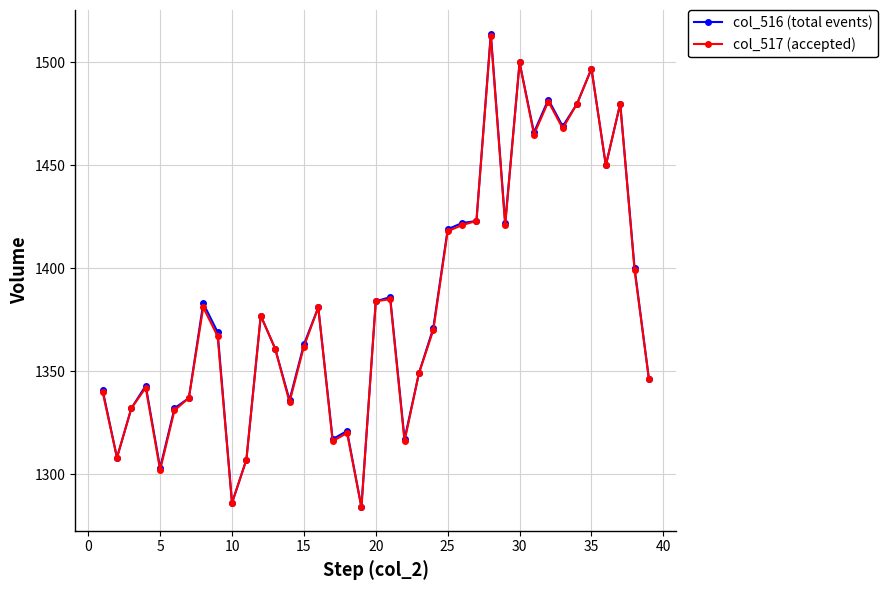

What are all the series names shown in the legend?

col_516 (total events), col_517 (accepted)